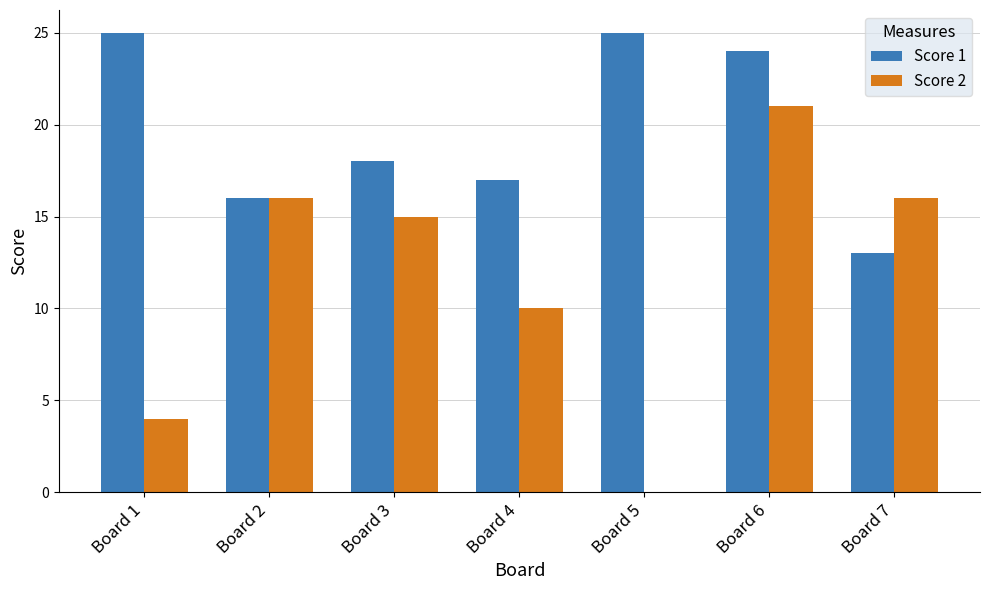

Is it true that Score 1 equals 42 at Board 6?

False